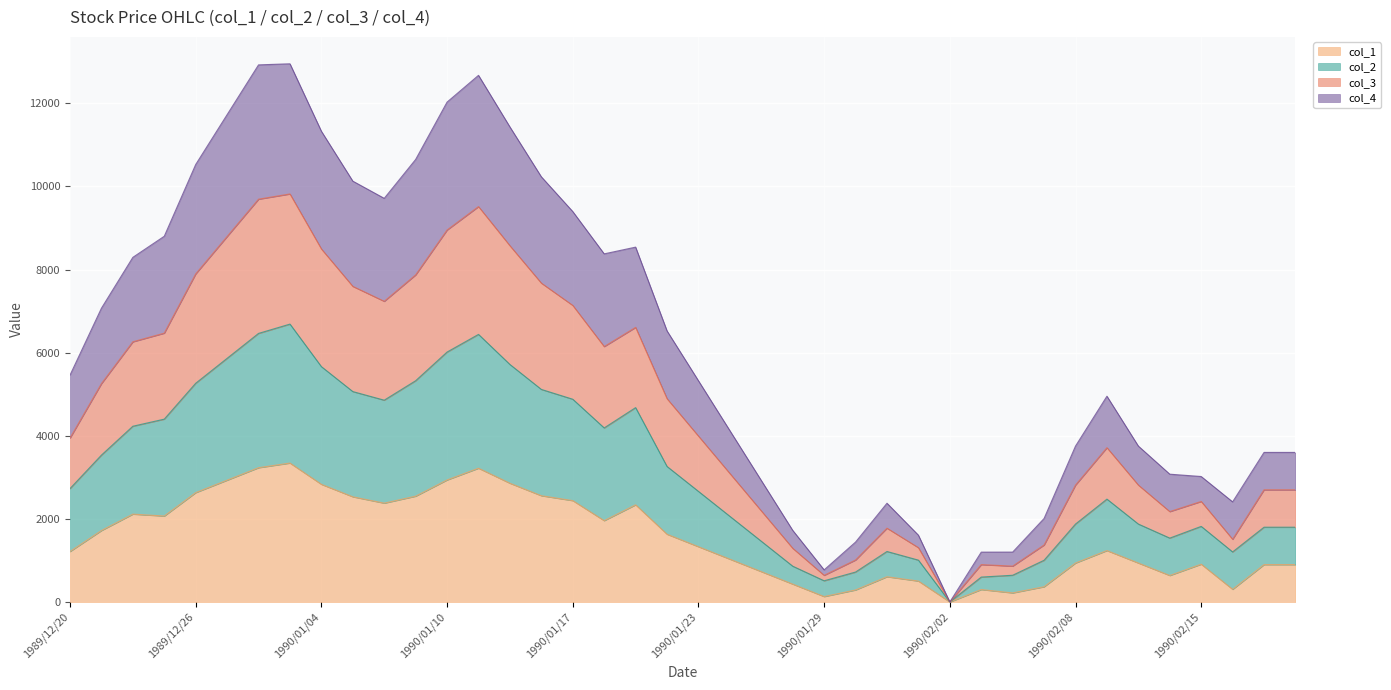

Where does the col_2 series first go above 2730?

1989/12/21